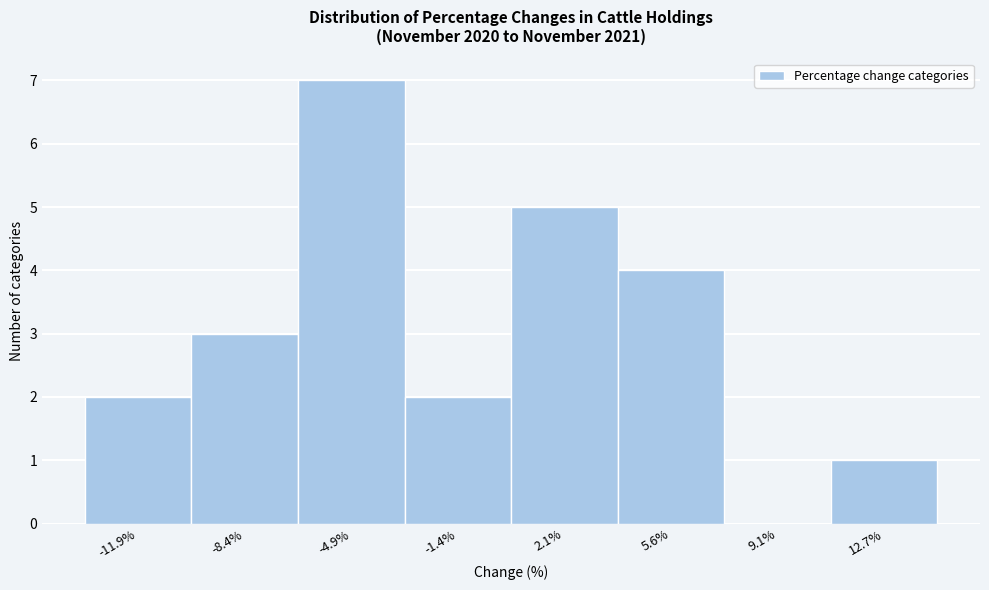

Reading left to right, transcribe this chart: for each bar, give the range it covers on the x-axis and its height. Neither the bar edges nor the heights are printed on the chart, so give them approximately, as read against the axes.

-13.5 to -10.0: 2
-10.0 to -6.5: 3
-6.5 to -3.0: 7
-3.0 to 0.5: 2
0.5 to 4.0: 5
4.0 to 7.5: 4
7.5 to 11.0: 0
11.0 to 14.5: 1